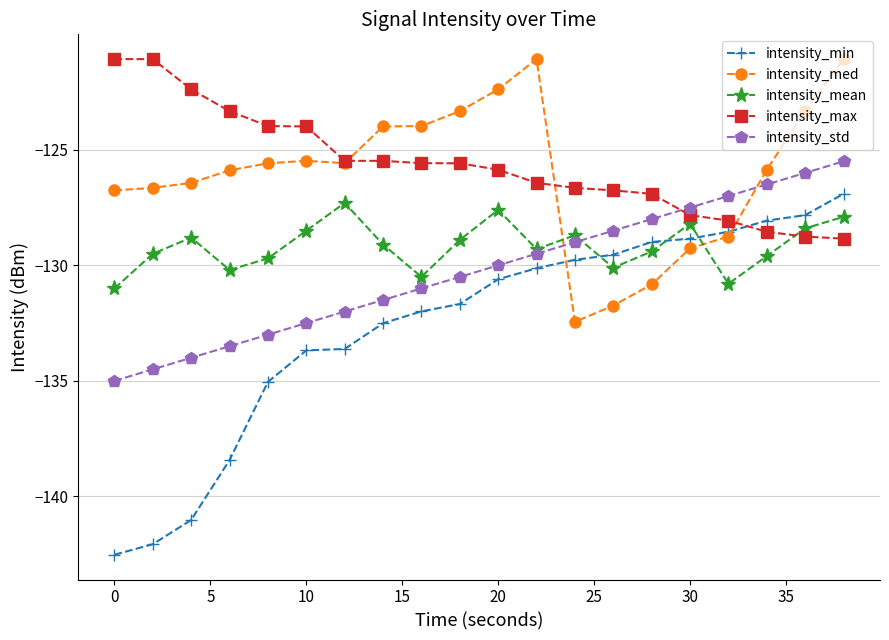

What is the maximum value shown in the chart?

-121.1